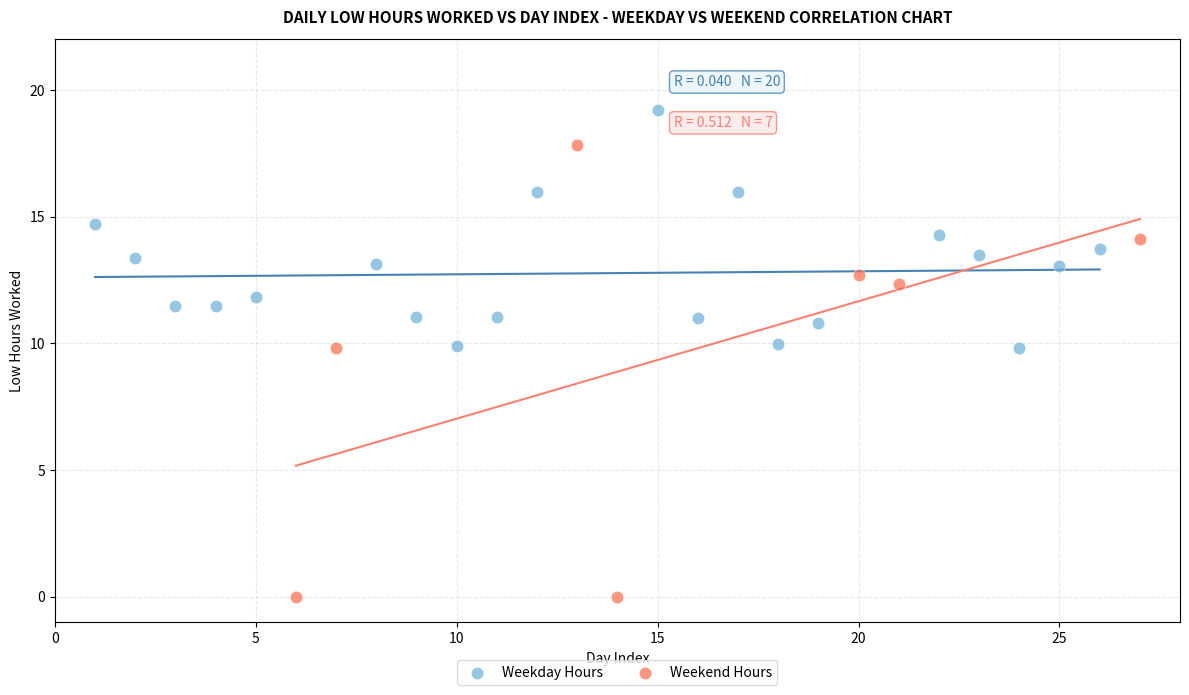

Which series contains the highest Y value?

Weekday Hours